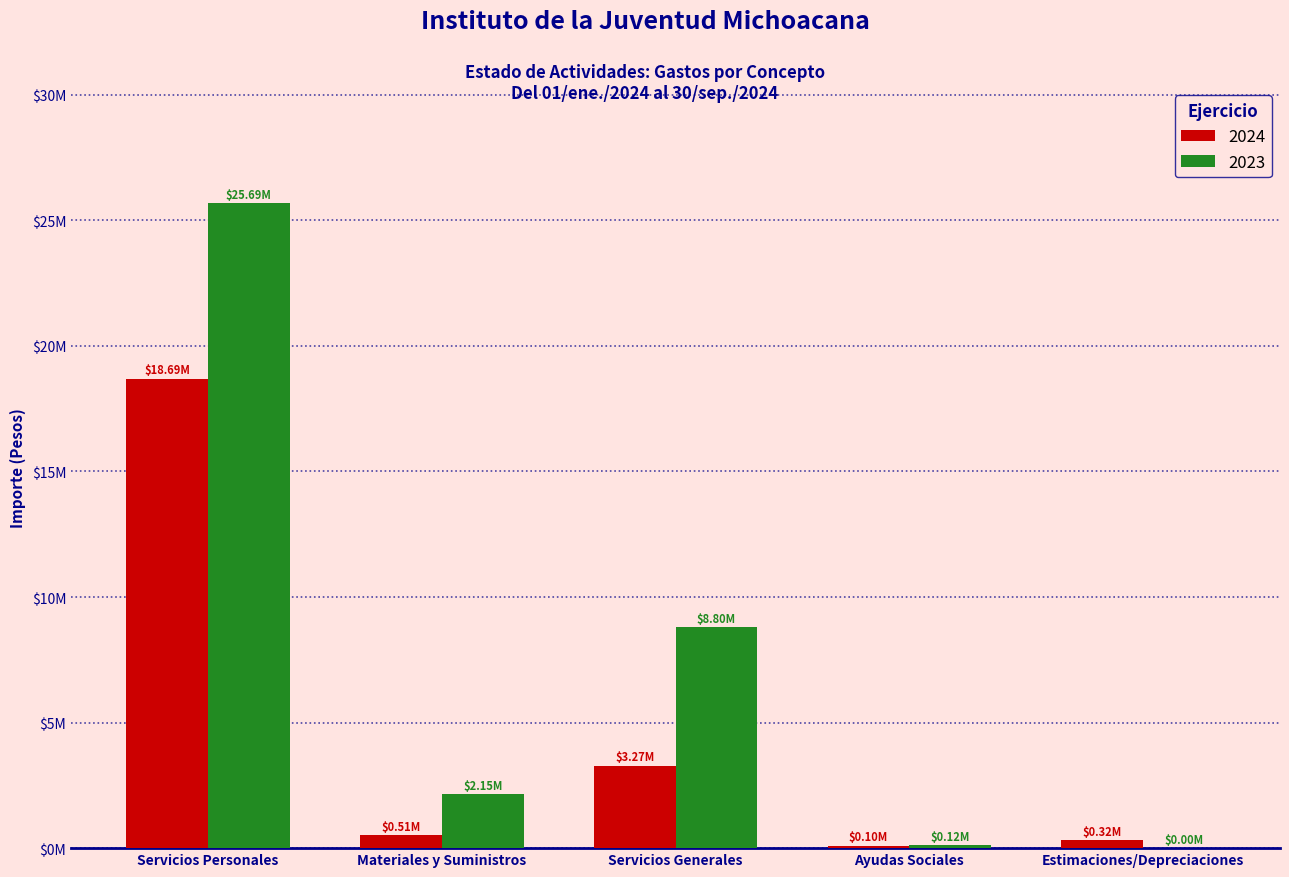

At which label does 2023 first exceed 2149211?

Servicios Personales